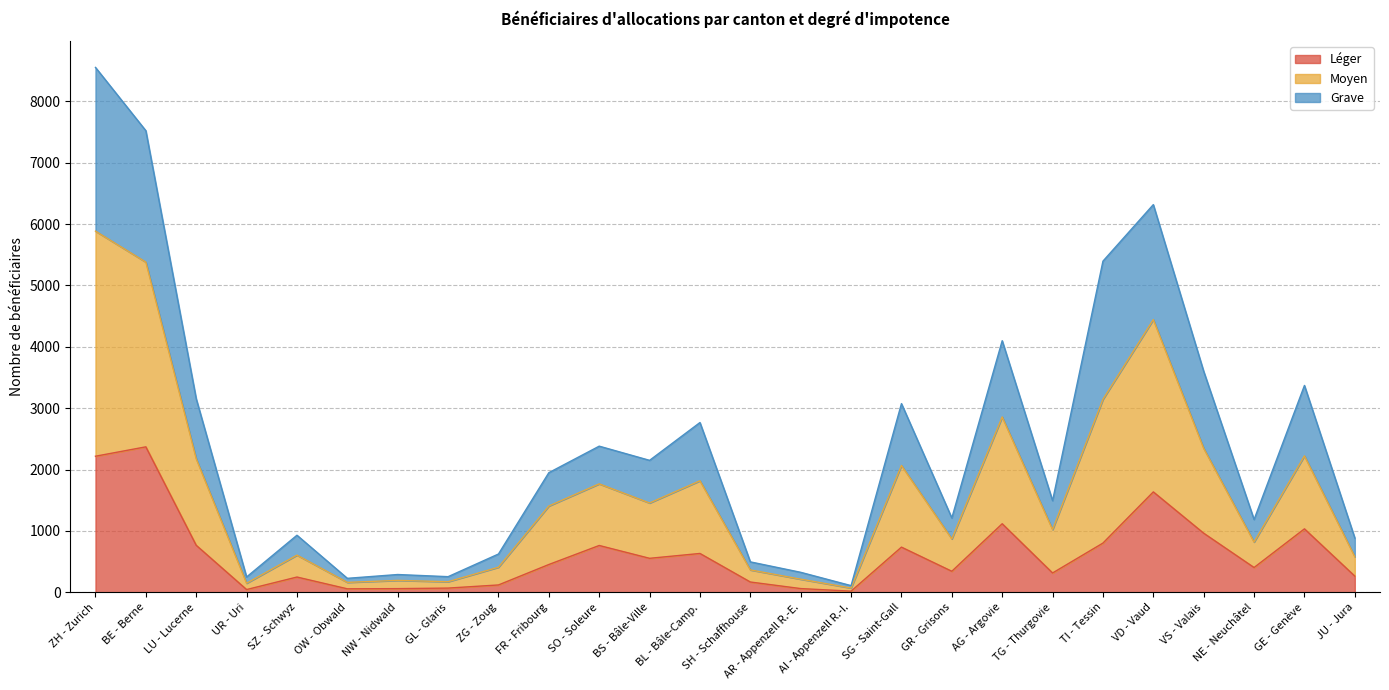

True or false: Moyen and Léger cross at least once.

False